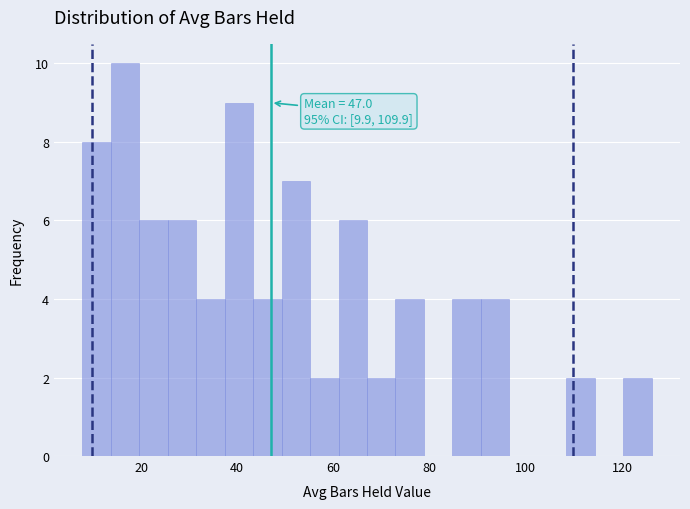

Around what value on the x-axis is the tallest bar? Give the approximate position of its centre, as read against the axis.

16